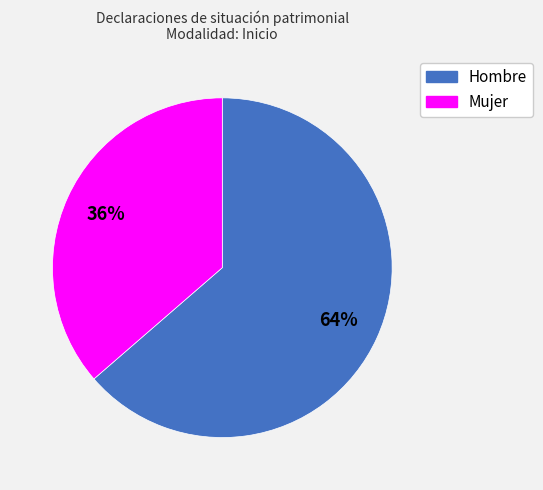

What is the ratio of the value at Mujer to the value at Hombre?

0.6